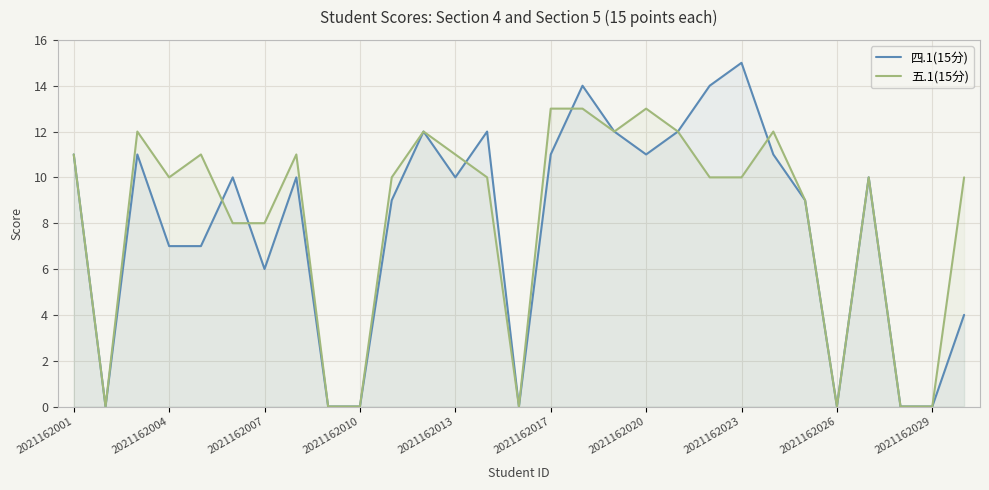

The 四.1(15分) series shows 3 at 28. True or false?

False